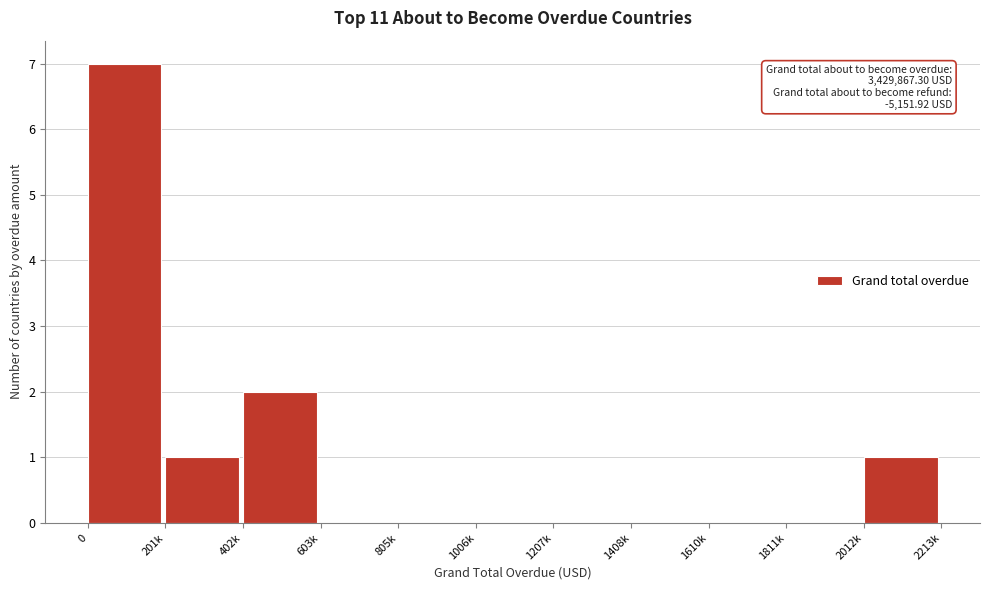

Reading left to right, extract all data points from this chart.

0=7	201k=1	402k=2	603k=0	805k=0	1006k=0	1207k=0	1408k=0	1610k=0	1811k=0	2012k=1